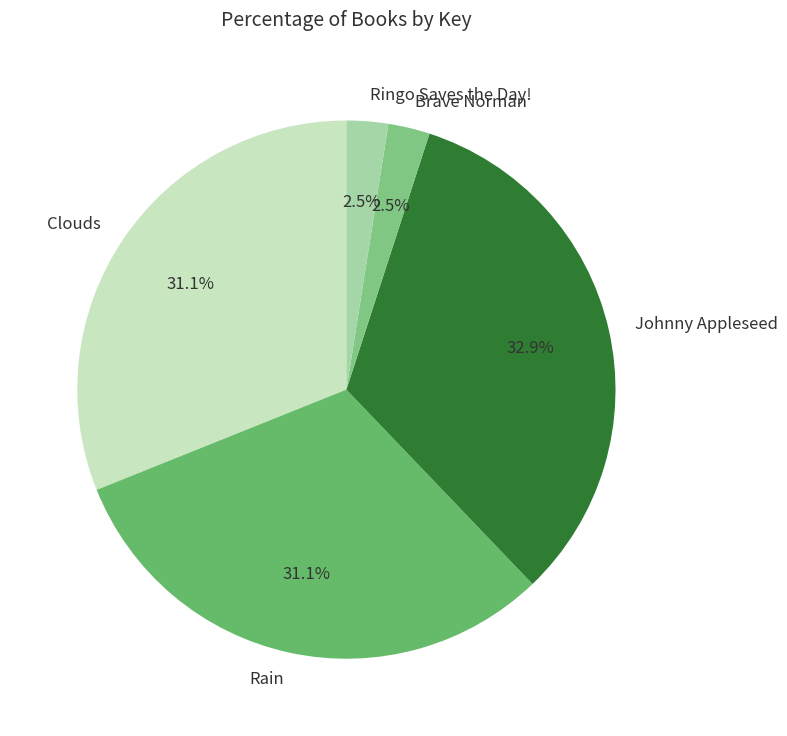

How much of the chart is everything except Rain?

68.9%